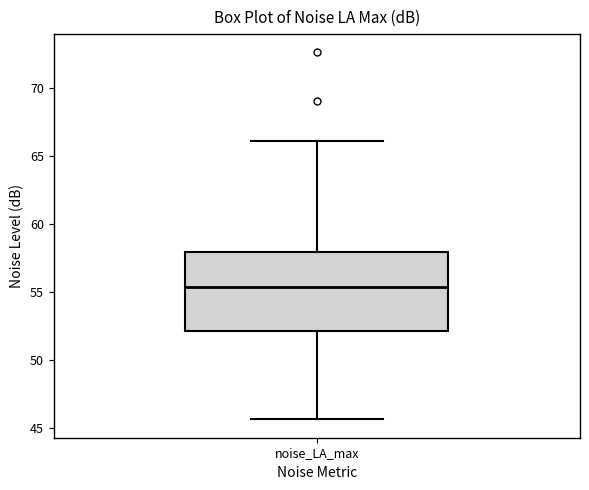

Transcribe this box plot: give where the median line is, the range the box spans, and where the two whiskers end, as read against the y-axis. The values are not printed on the chart, so give them approximately, as read against the axis.

median 55.5, box 52.0 to 58.0, whiskers 45.5 to 66.0